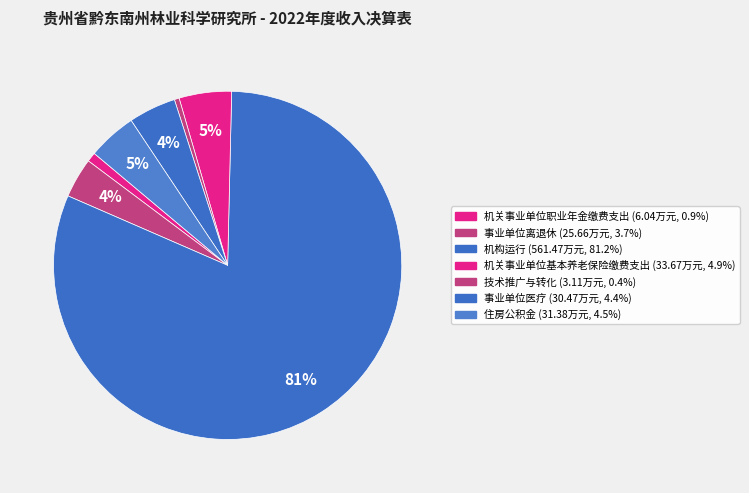

How many slices are in this pie chart?

7